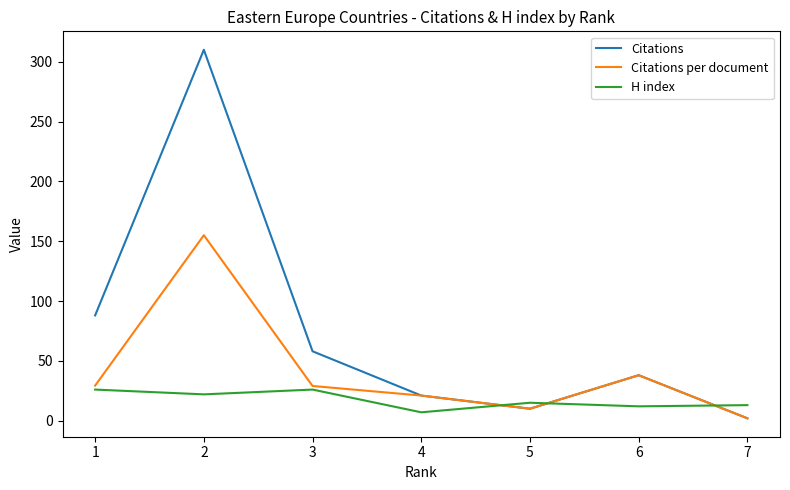

Which series changed the most between 2 and 4?

Citations